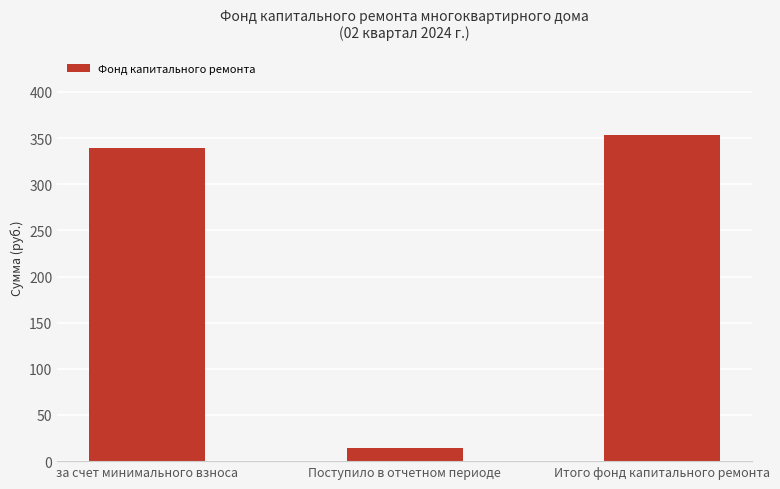

List the labels in order of value, smallest first.

Поступило в отчетном периоде, за счет минимального взноса, Итого фонд капитального ремонта